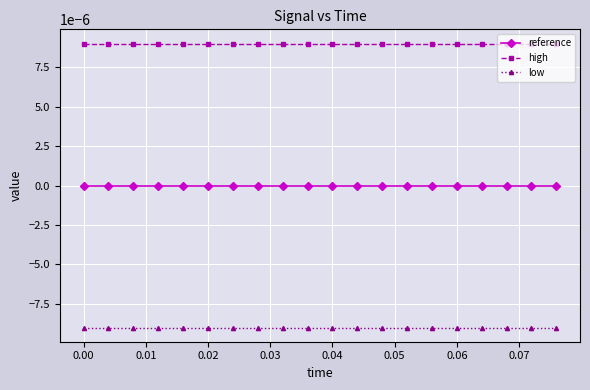

Rank the series by their average value, from highest to lowest.

high, reference, low